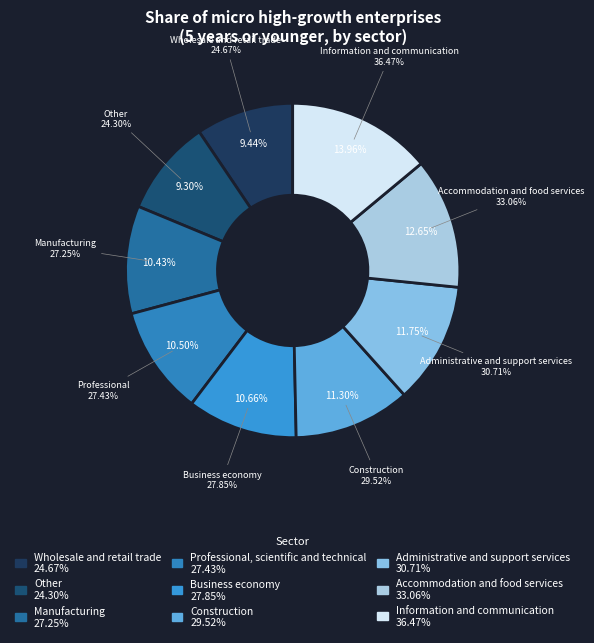

Is there a majority slice in this chart?

No